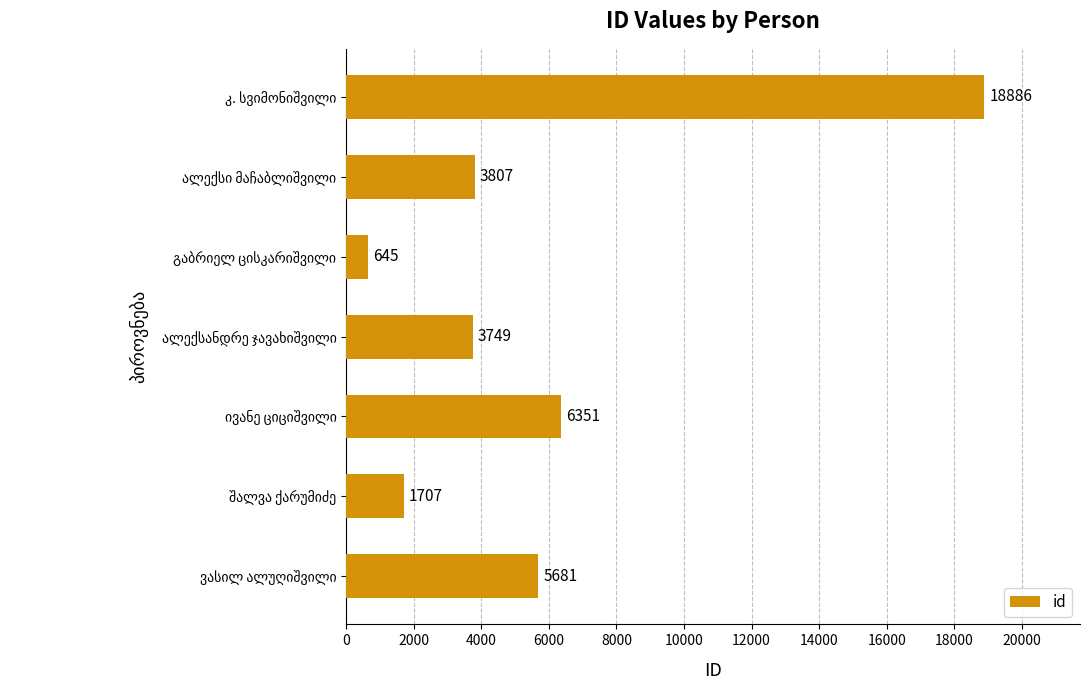

Reading bottom to top, transcribe all the data shown in this chart.

5681	1707	6351	3749	645	3807	18886